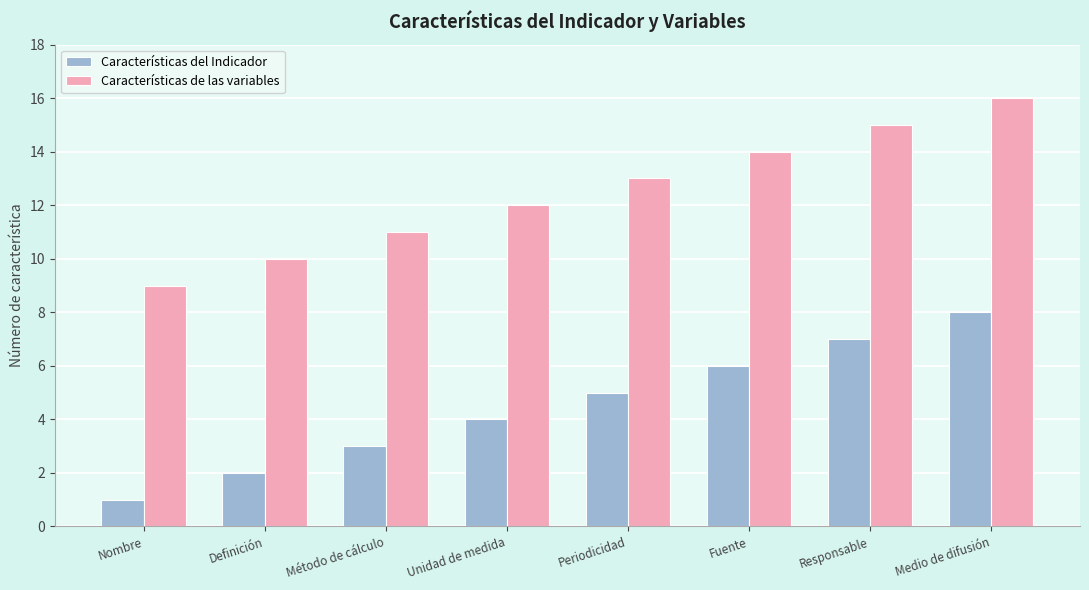

Reading left to right, transcribe all the data shown in this chart.

Características del Indicador: 1	2	3	4	5	6	7	8
Características de las variables: 9	10	11	12	13	14	15	16